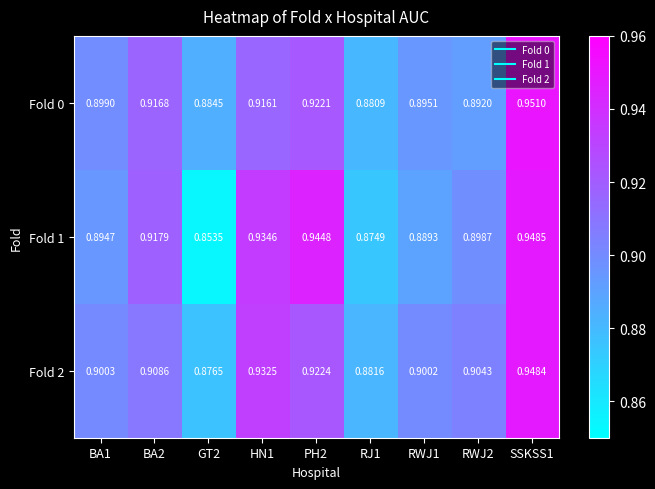

Which label corresponds to the smallest value in the chart?

GT2